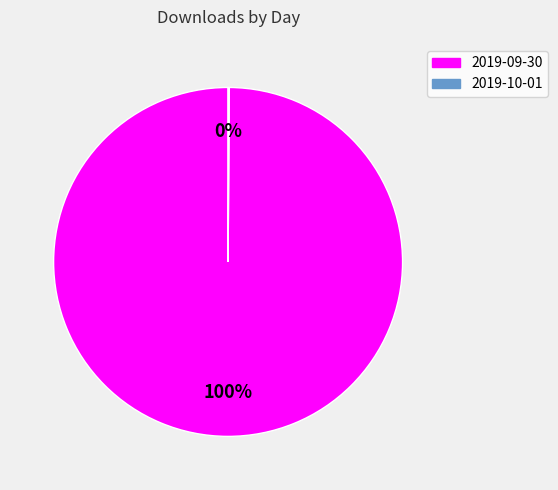

Which category has the biggest portion of the pie?

2019-09-30